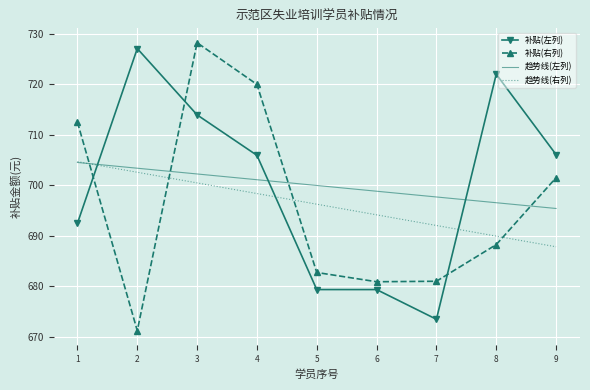

Rank the series at 4 from lowest to highest value.

趋势线(右列), 趋势线(左列), 补贴(左列), 补贴(右列)